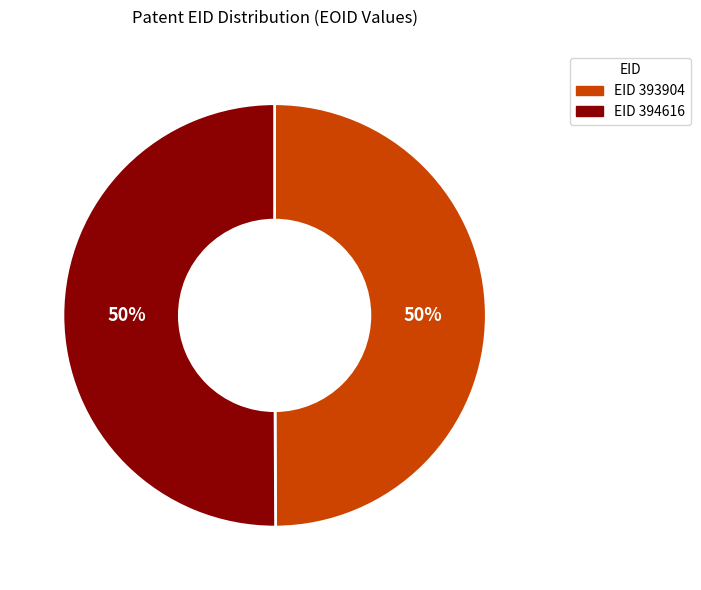

To the nearest percent, what is the average slice percentage?

50%